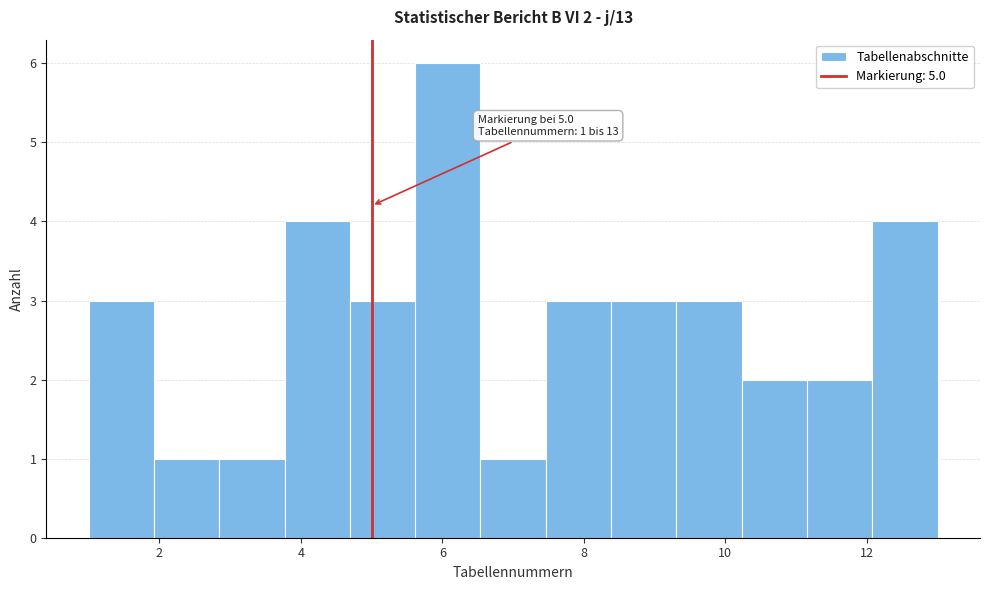

Over which range of the x-axis is the bar tallest?

5.6 to 6.6